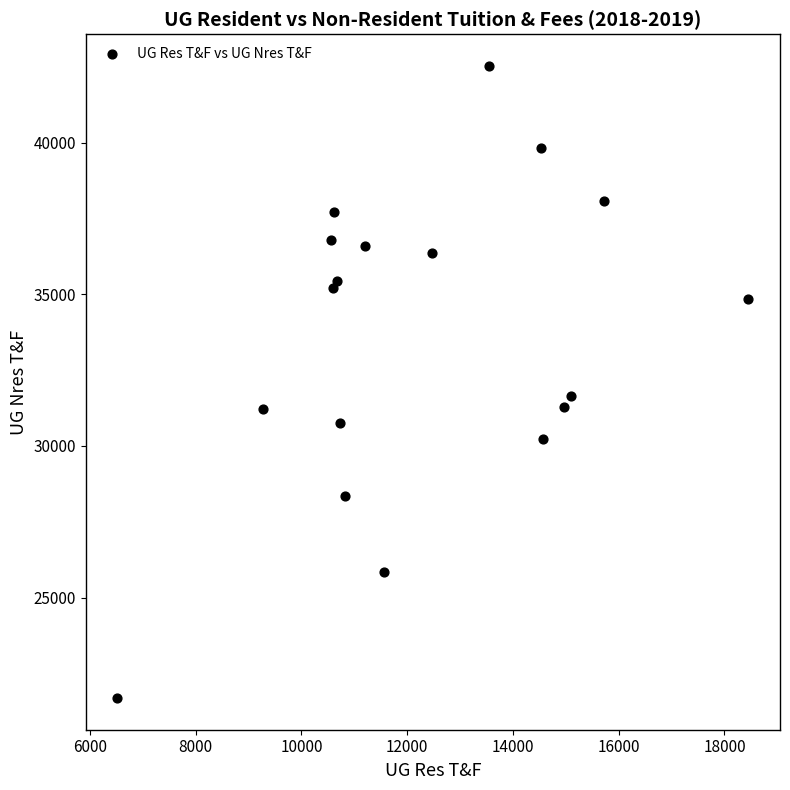

What Y value in the scatter plot is closest to 32112?

31664.0